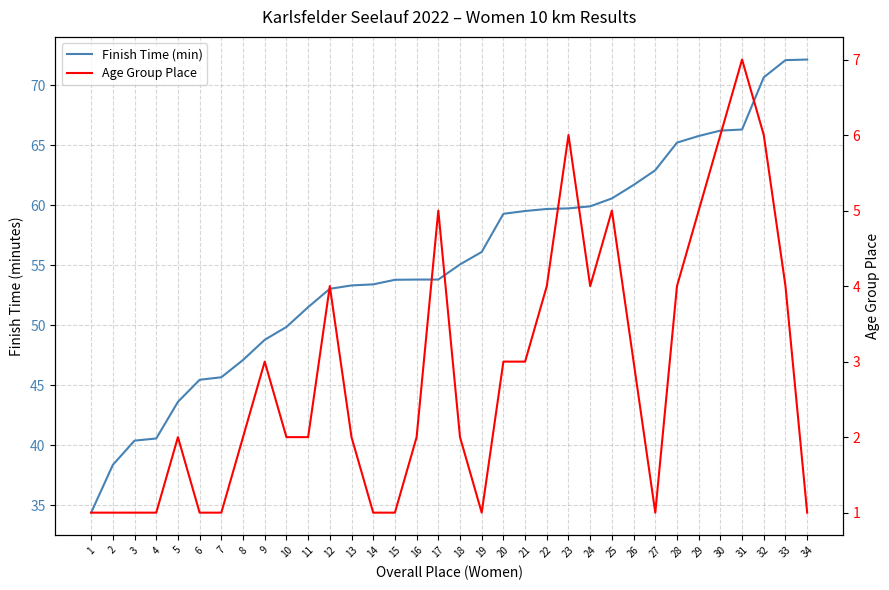

True or false: Age Group Place and Finish Time (min) cross at least once.

False